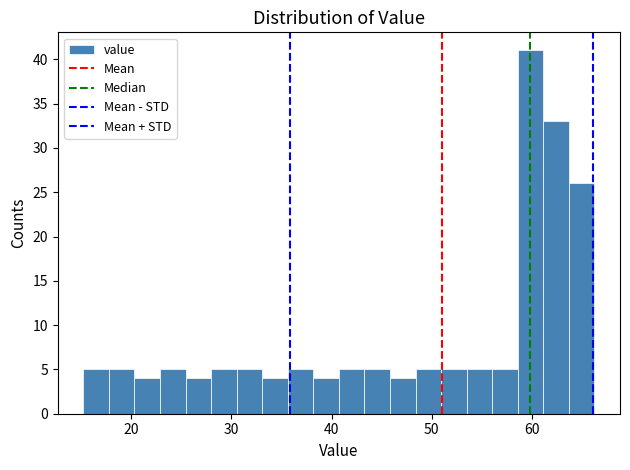

Read against the x-axis, roughly where is the centre of the tallest bar?

60